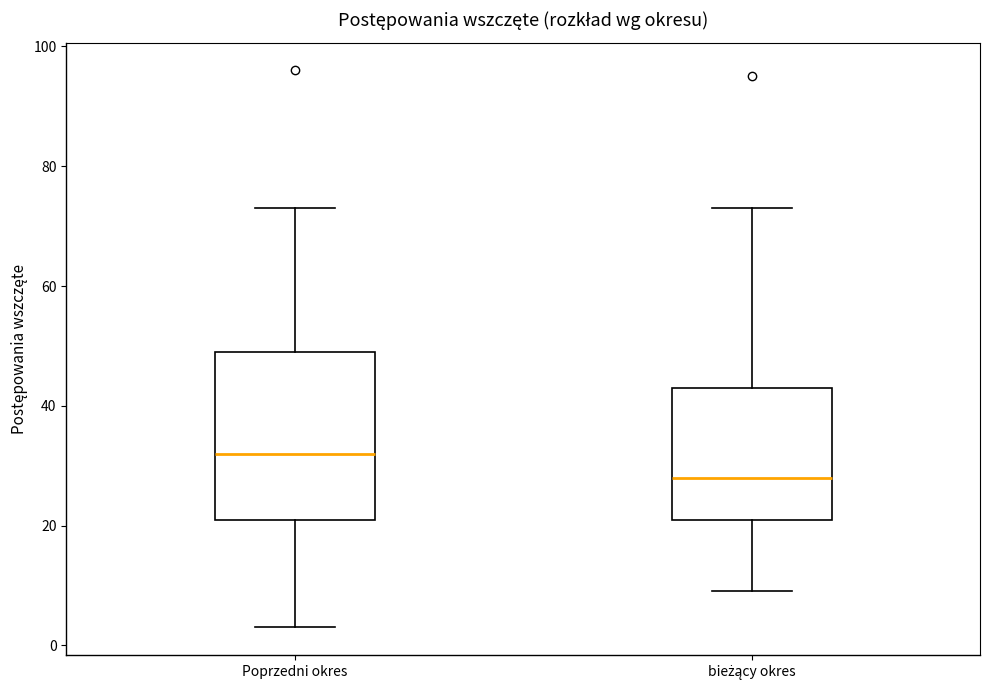

Where does the median line of the box for Poprzedni okres sit on the y-axis? The values are not printed on the chart, so give them approximately, as read against the axis.

32